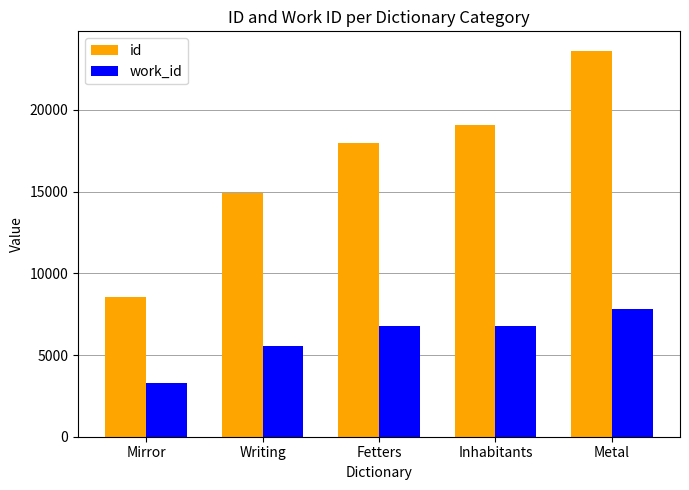

At which category is the sum across all series the highest?

Metal